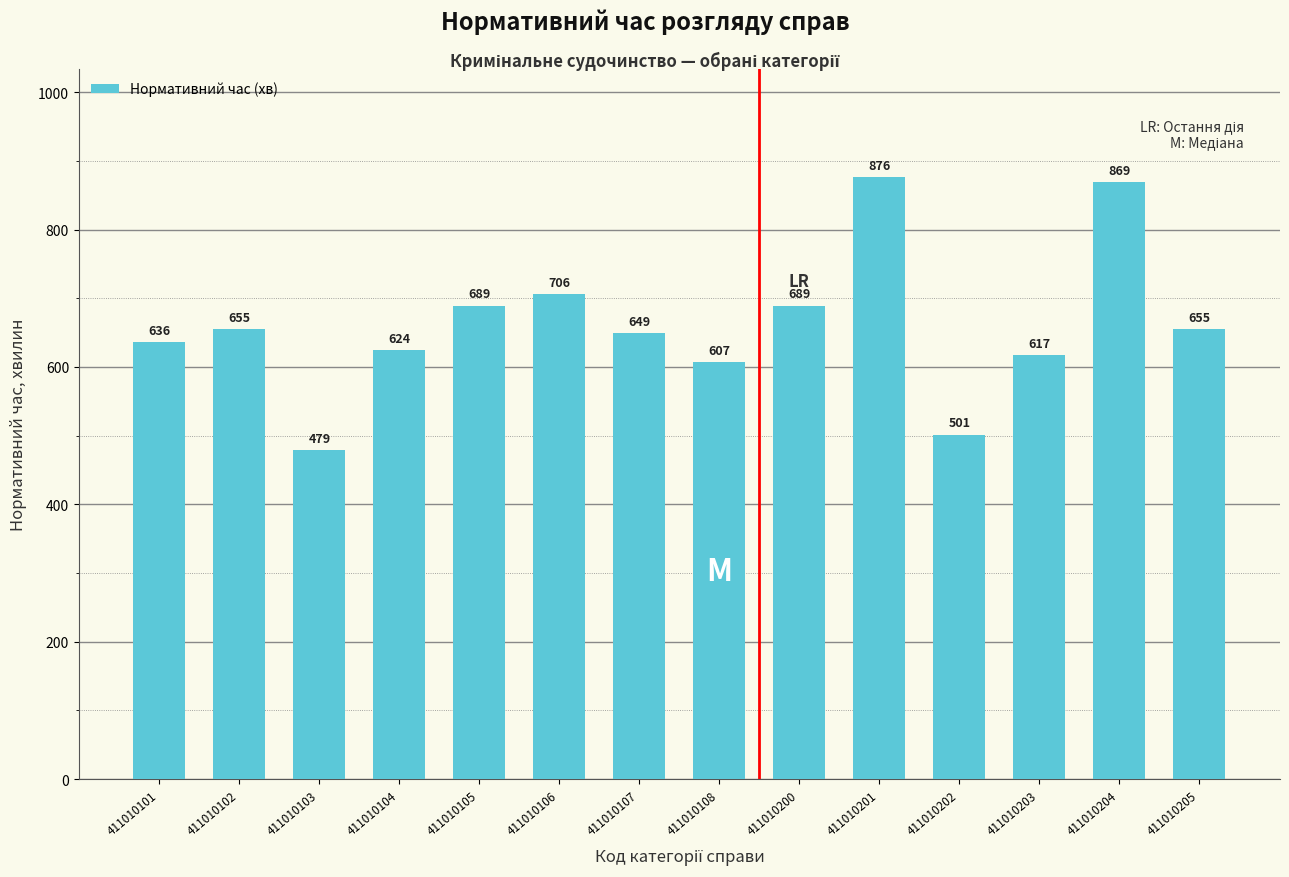

Approximately how many times larger is the value at 411010200 compared to 411010204?

0.8